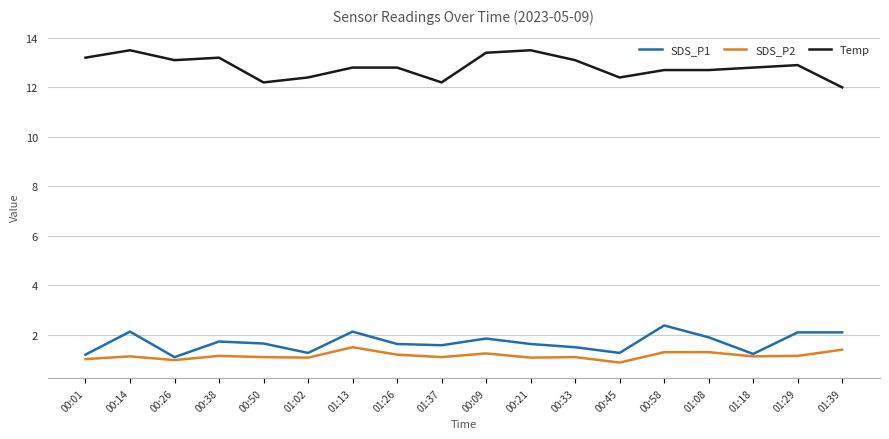

What is the spread (max minus min) of values at 00:33?

12.0